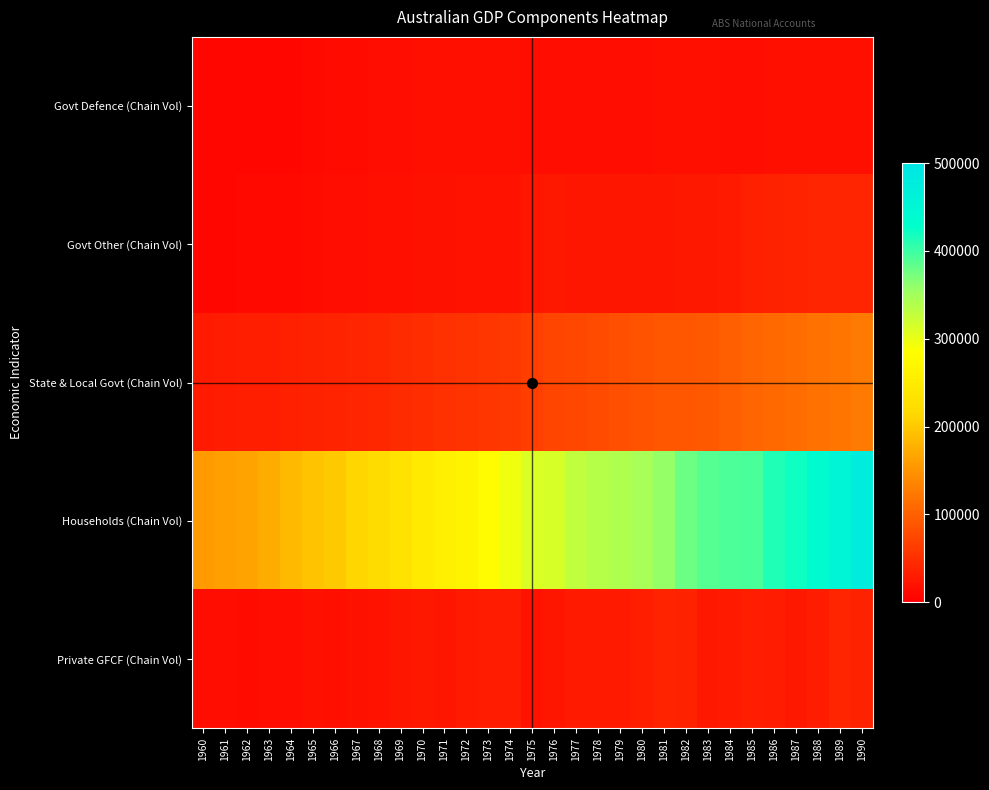

At which category is the sum across all series the highest?

1990